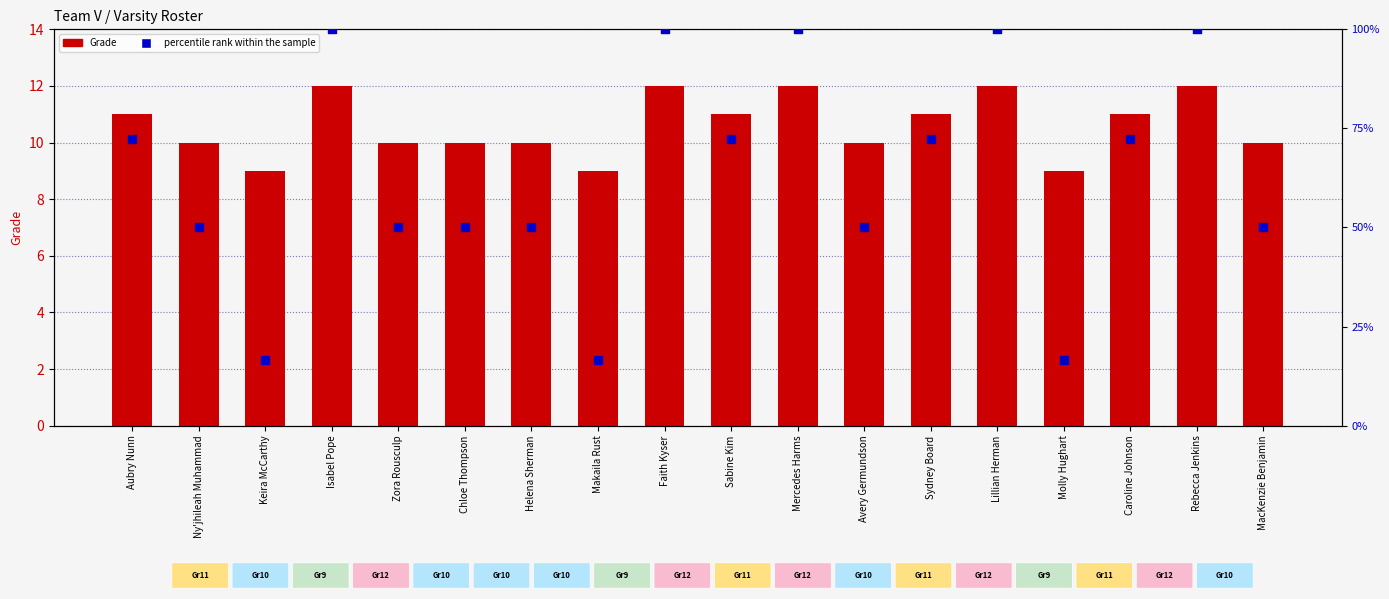

At how many categories does at least one series exceed 87?

5